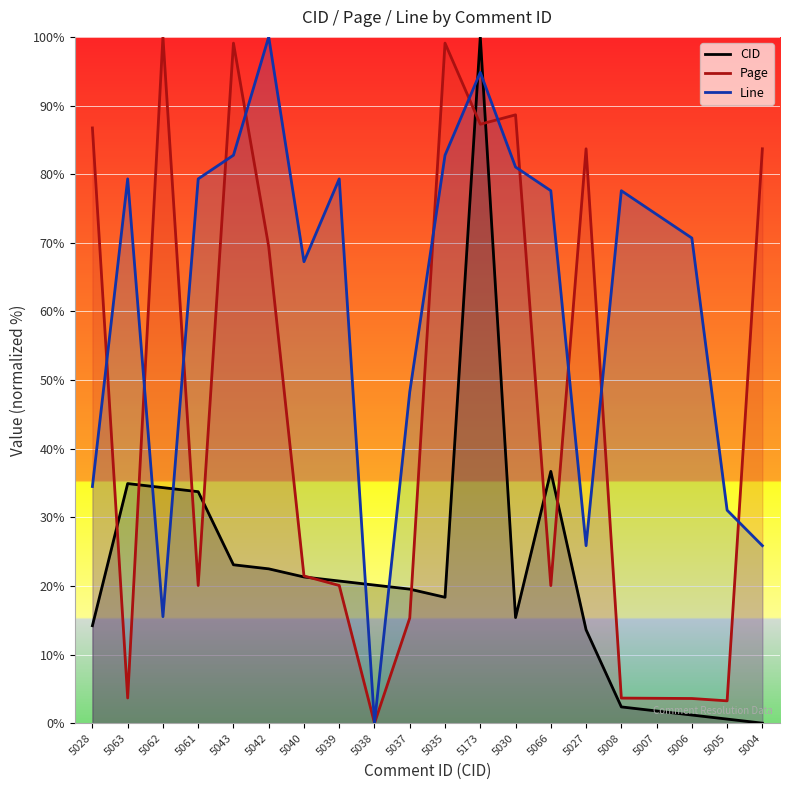

Which series ends up on top after the final intersection of Line and CID?

Line